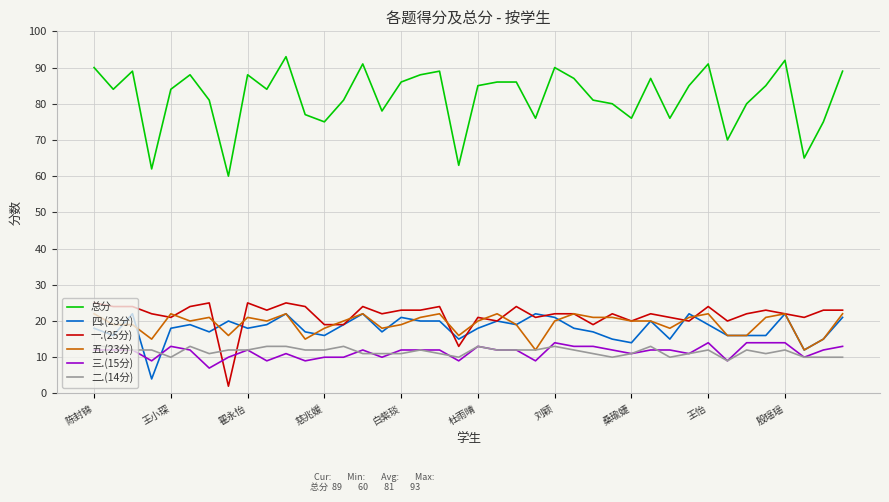

Which series has the largest range (max minus min)?

总分